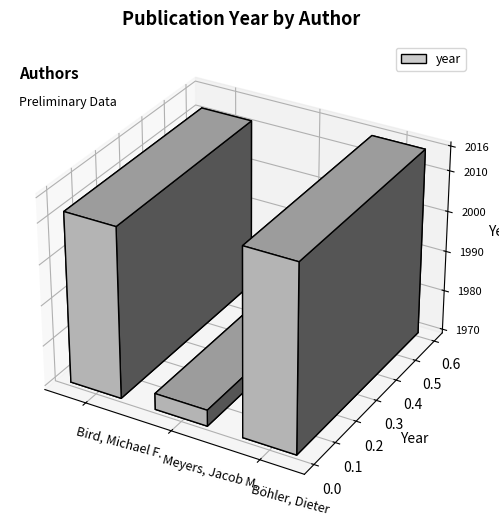

Which label corresponds to the smallest value in the chart?

Meyers, Jacob M.